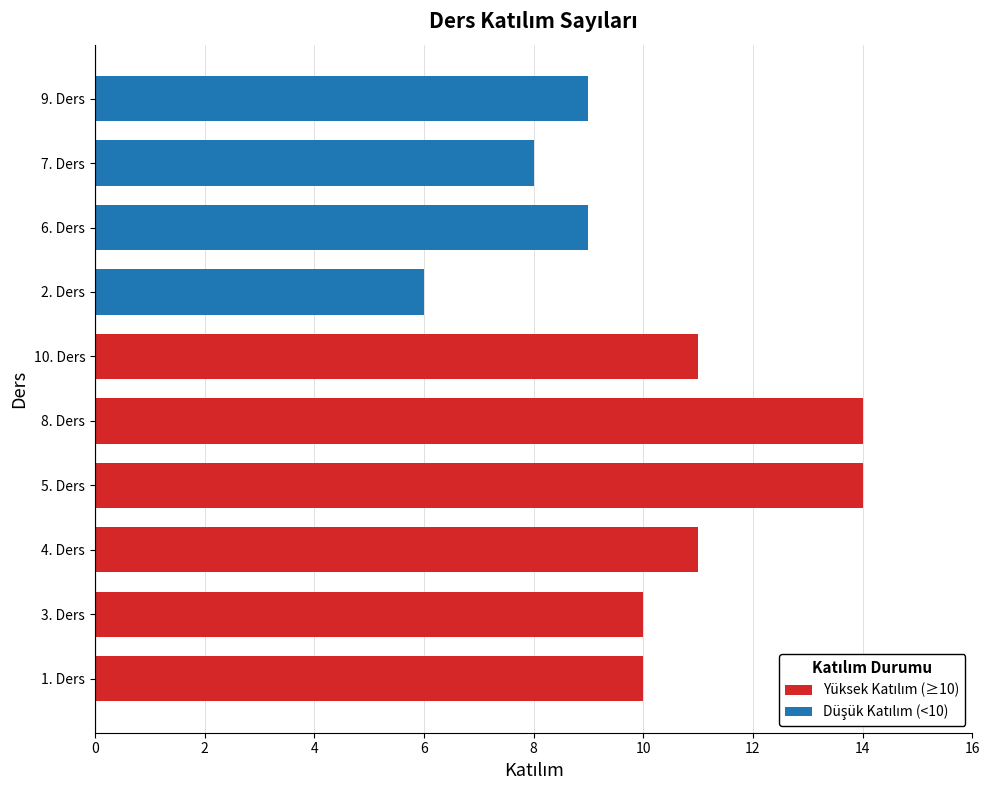

What position from the left is 1. Ders?

1